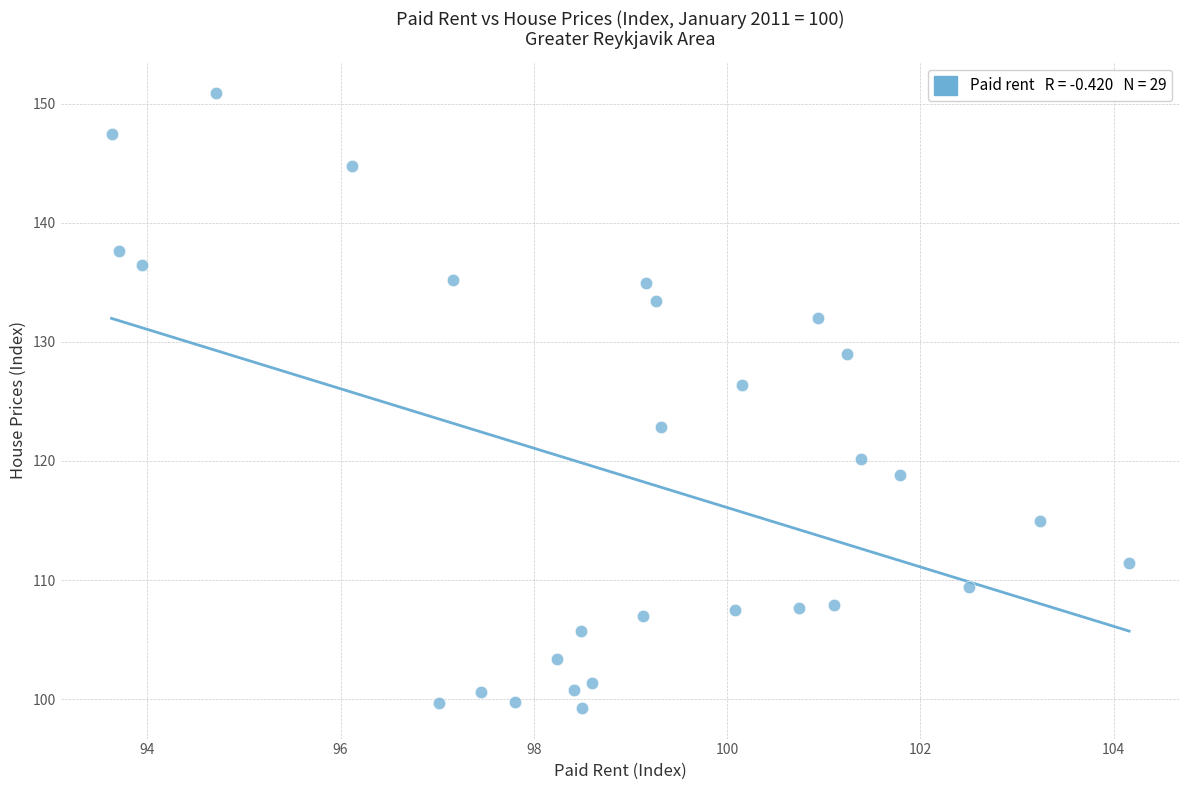

What Y value in the scatter plot is closest to 125?

126.4